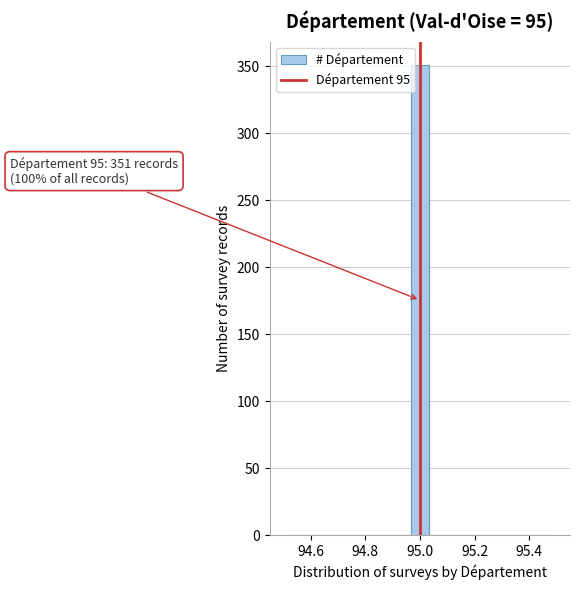

Around what value on the x-axis is the tallest bar? Give the approximate position of its centre, as read against the axis.

95.00